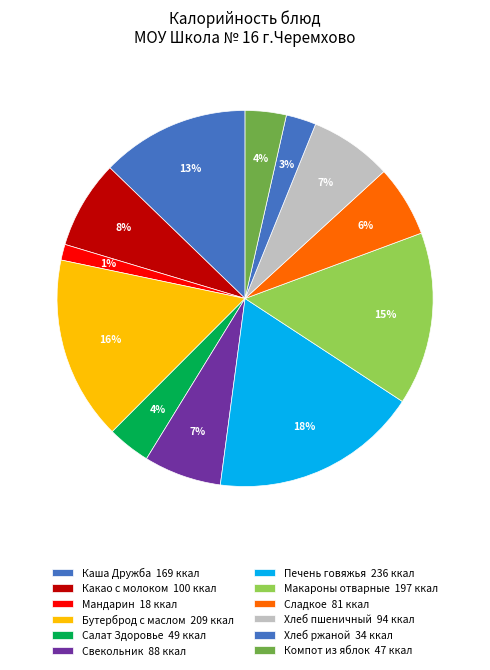

To the nearest percent, what percentage of the pie is Хлеб ржаной?

3%